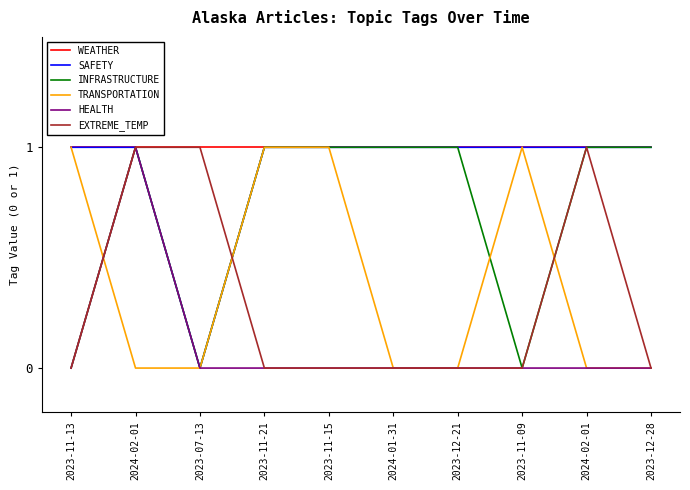

What is the difference between the second highest and minimum values in the SAFETY series?

1